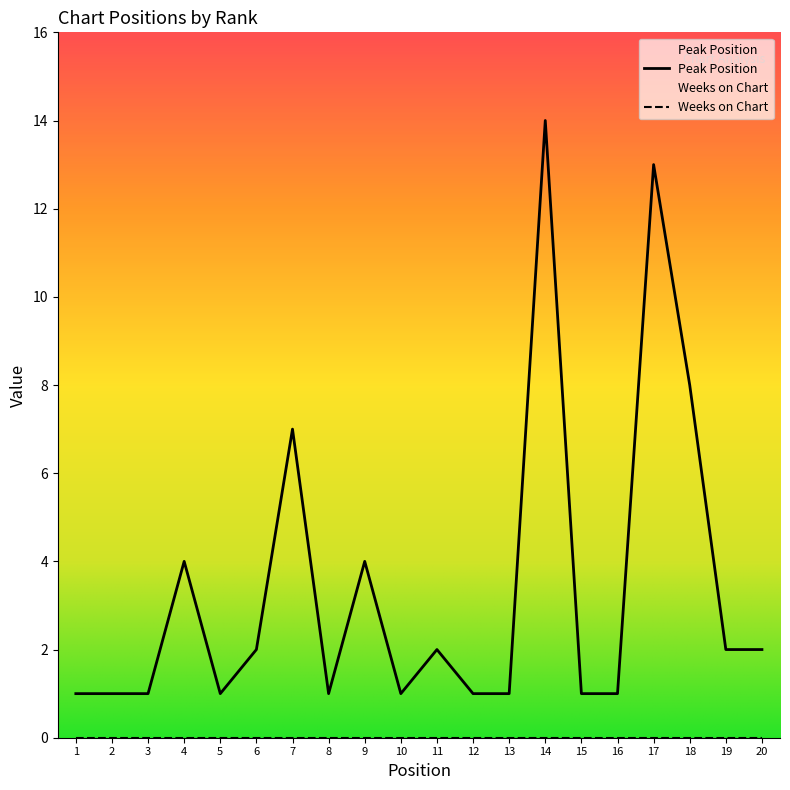

What is the sum of all values?

68